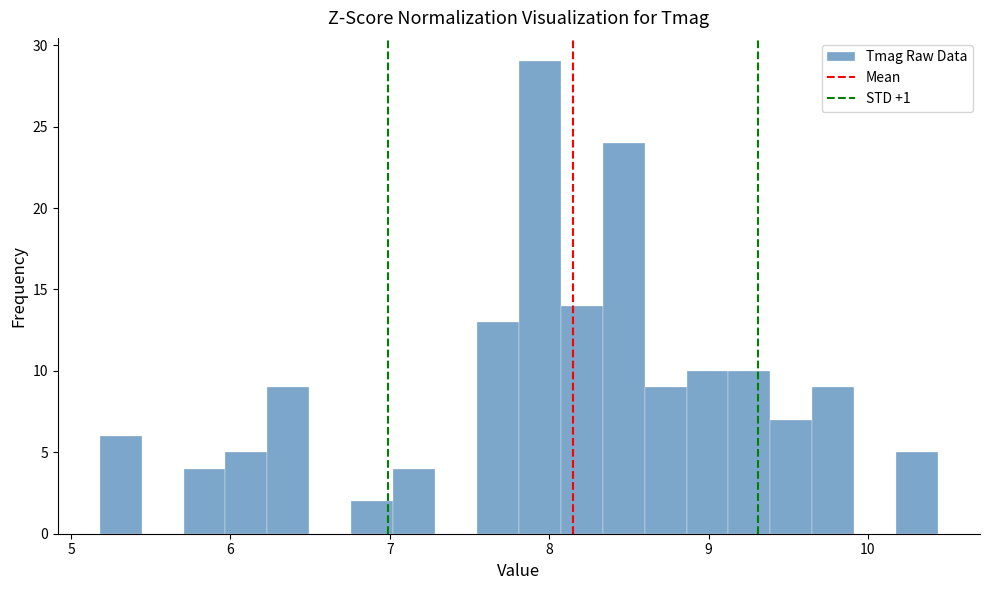

Read against the x-axis, roughly where is the centre of the tallest bar?

7.9